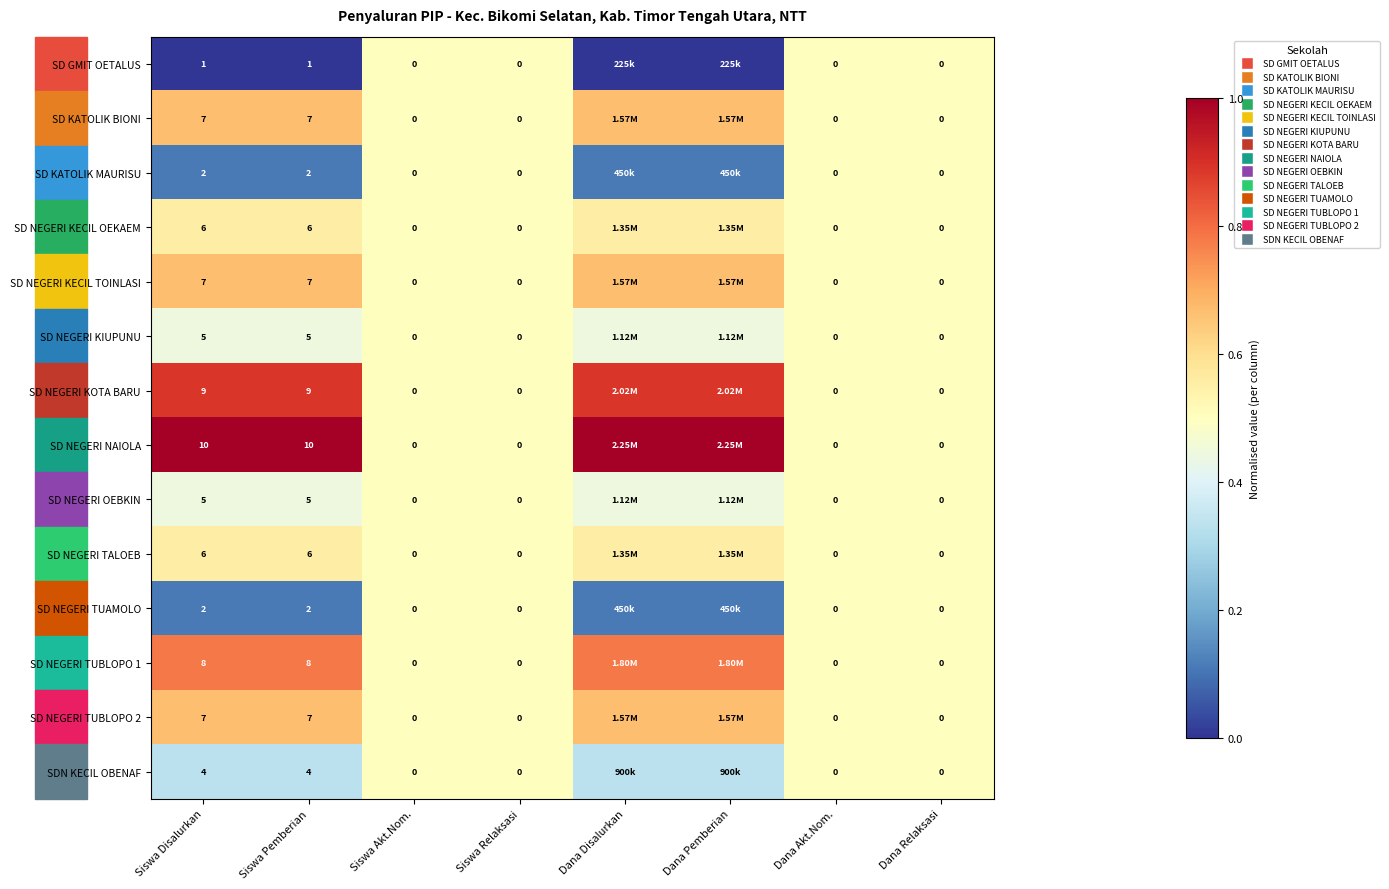

Is the value of SD NEGERI OEBKIN at Siswa Akt.Nom. greater than the value of SD KATOLIK MAURISU at Siswa Disalurkan?

No